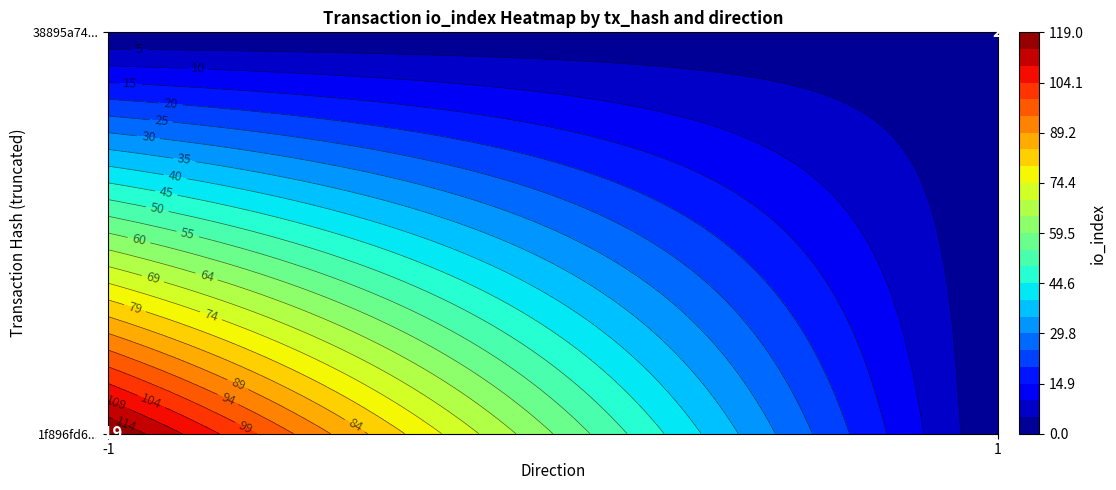

What is the difference between the highest and lowest values at io_index?

117